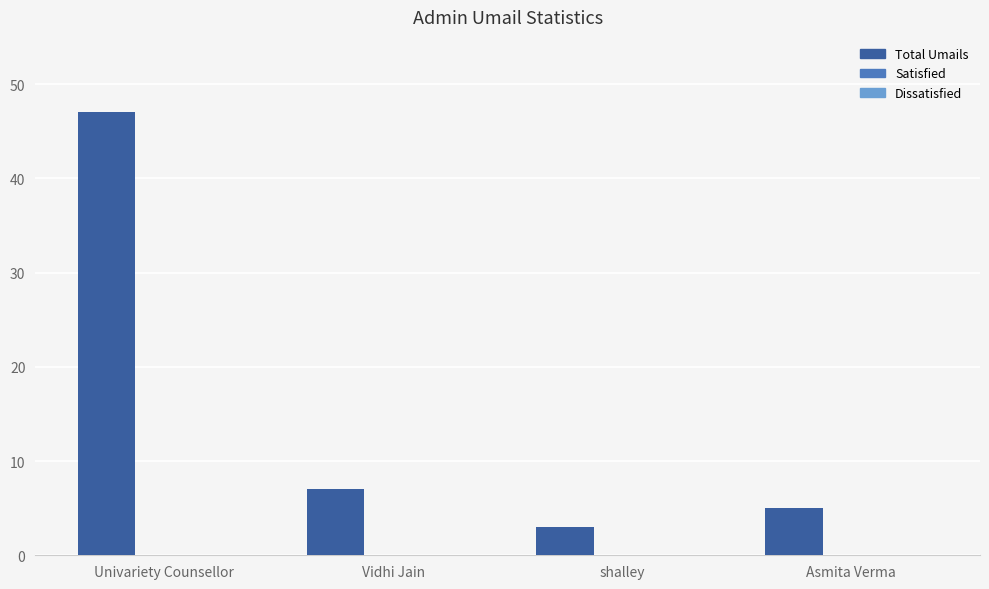

Between Vidhi Jain and Asmita Verma, which is larger?

Vidhi Jain